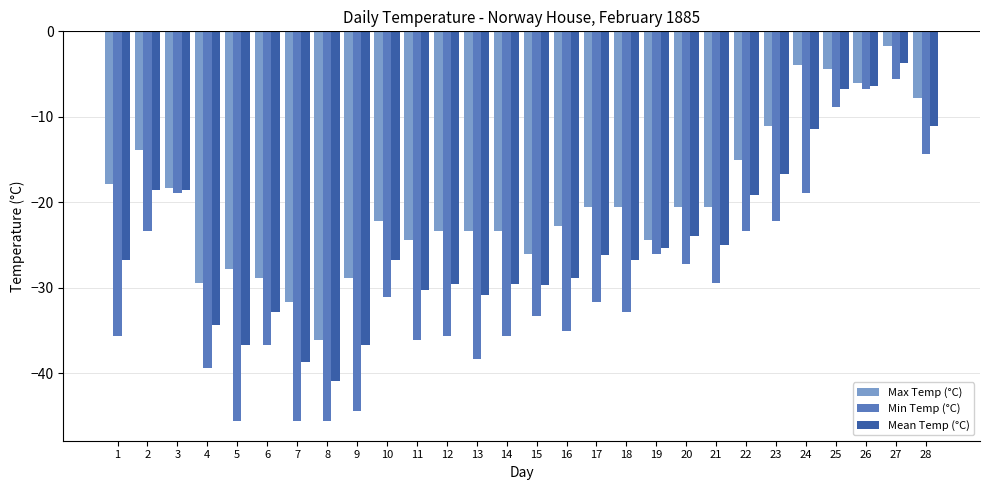

At which category is the sum across all series the highest?

27